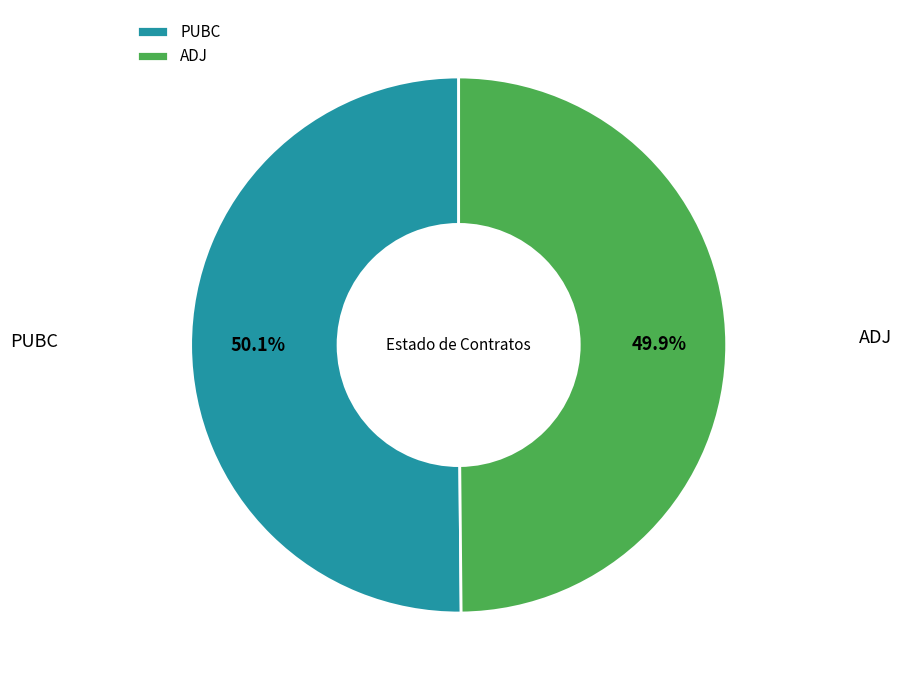

Does any single category account for the majority?

Yes